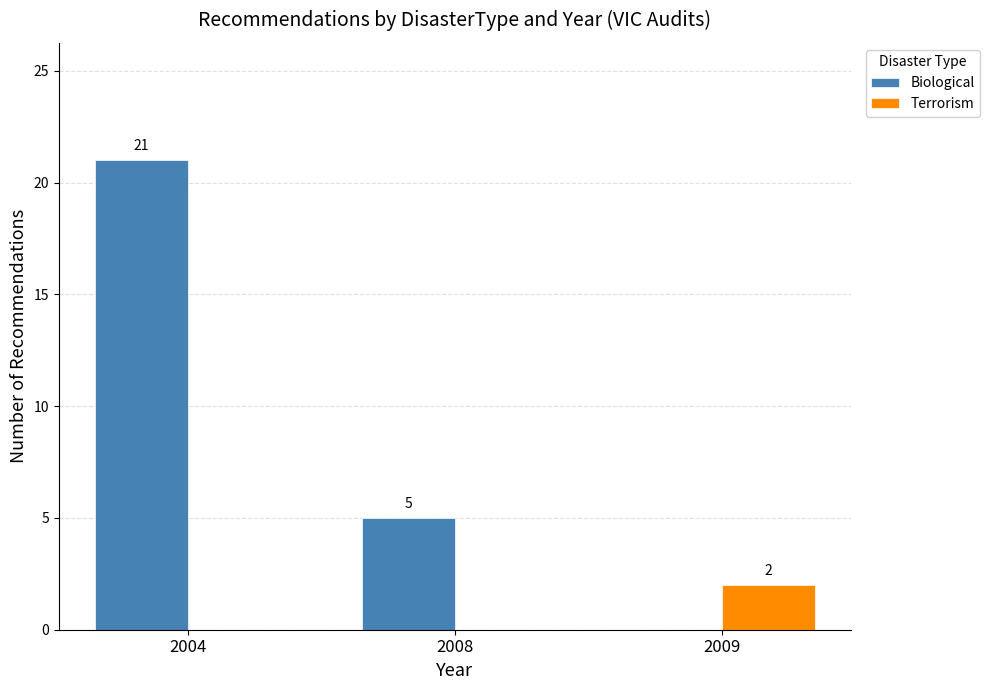

Does the chart contain stacked bars?

No